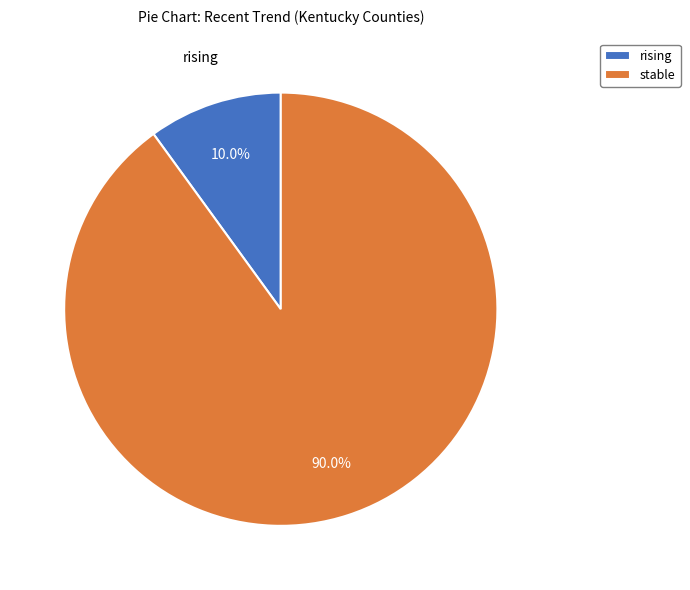

To the nearest percent, what is the combined percentage of rising and stable?

100%